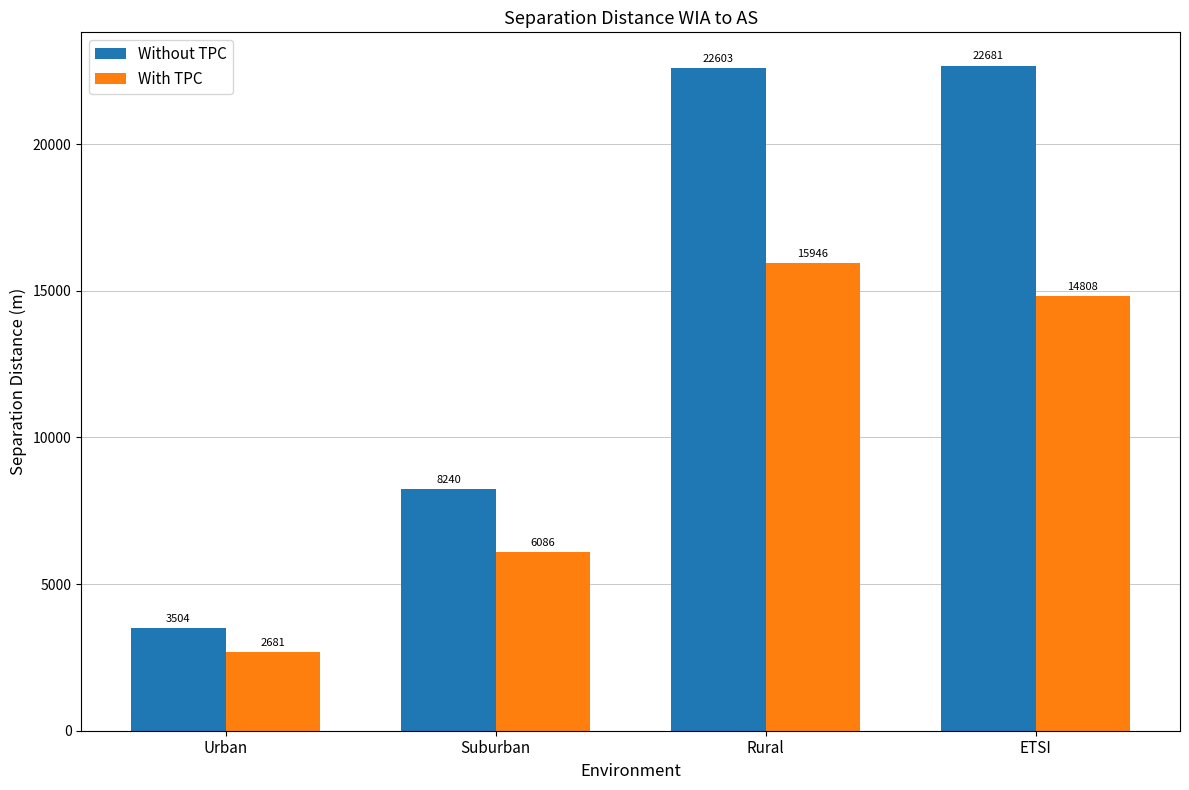

At which category is the sum across all series the highest?

Rural